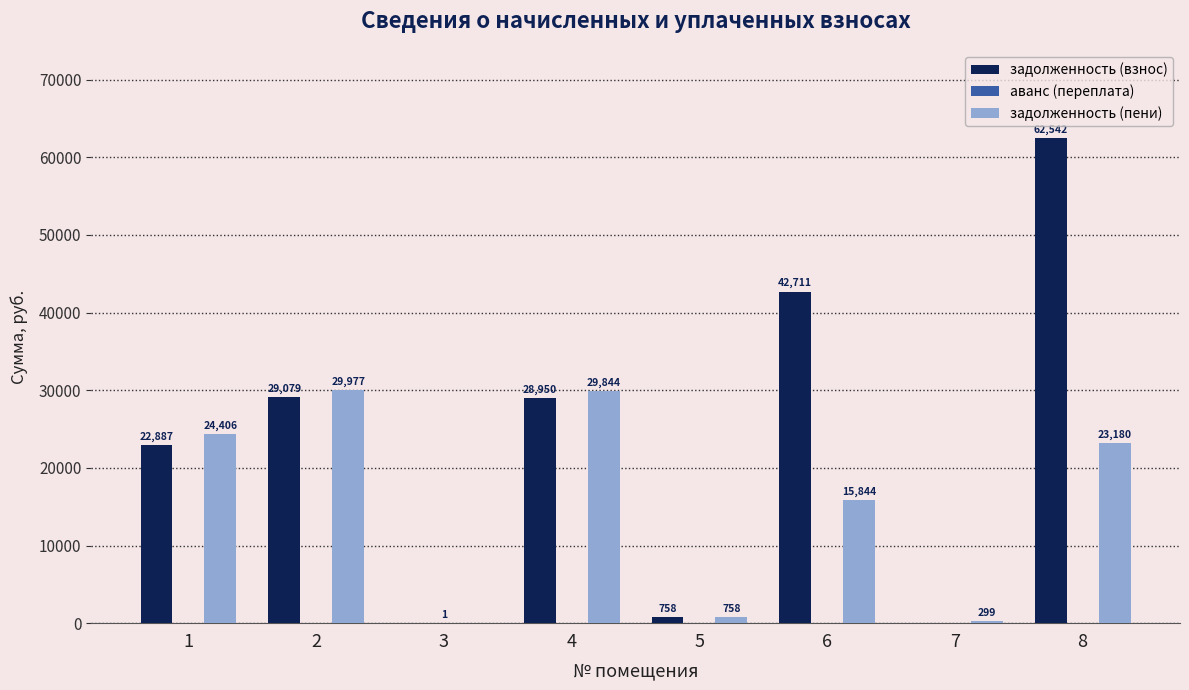

Is it true that задолженность (пени) equals 15843.7 at 6?

True